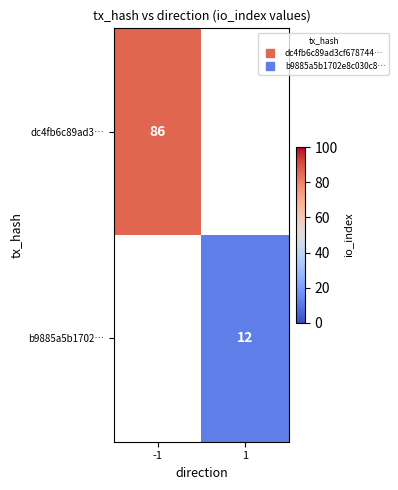

Is the value of dc4fb6c89ad3… at 1 greater than the value of b9885a5b1702… at 1?

No